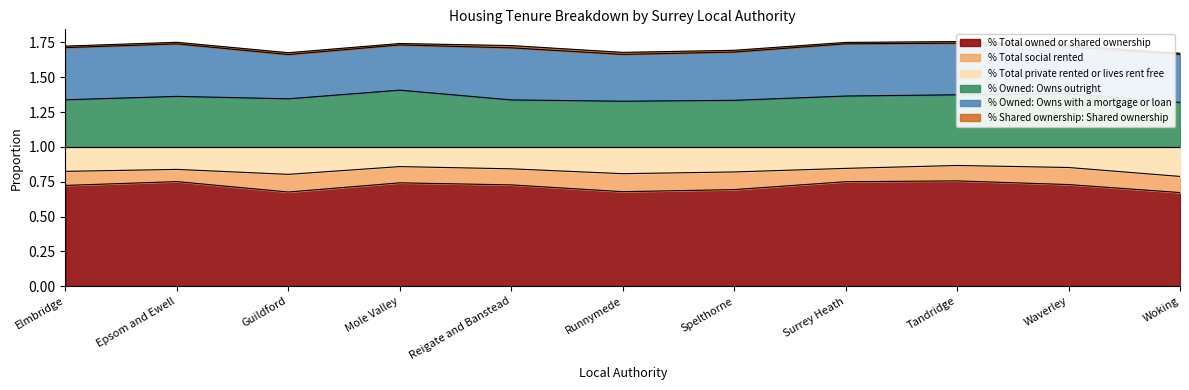

Rank the categories by % Total owned or shared ownership value from lowest to highest.

Woking, Guildford, Runnymede, Spelthorne, Elmbridge, Reigate and Banstead, Waverley, Mole Valley, Surrey Heath, Epsom and Ewell, Tandridge